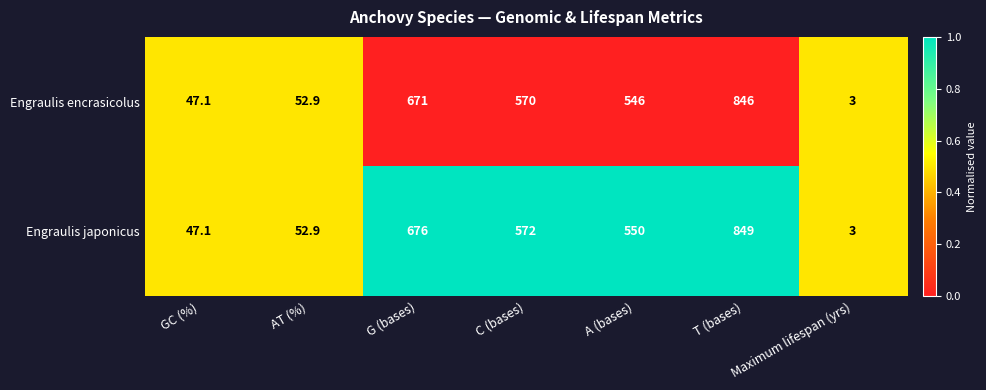

True or false: Engraulis encrasicolus has a value of 5.3 at Maximum lifespan (yrs).

False